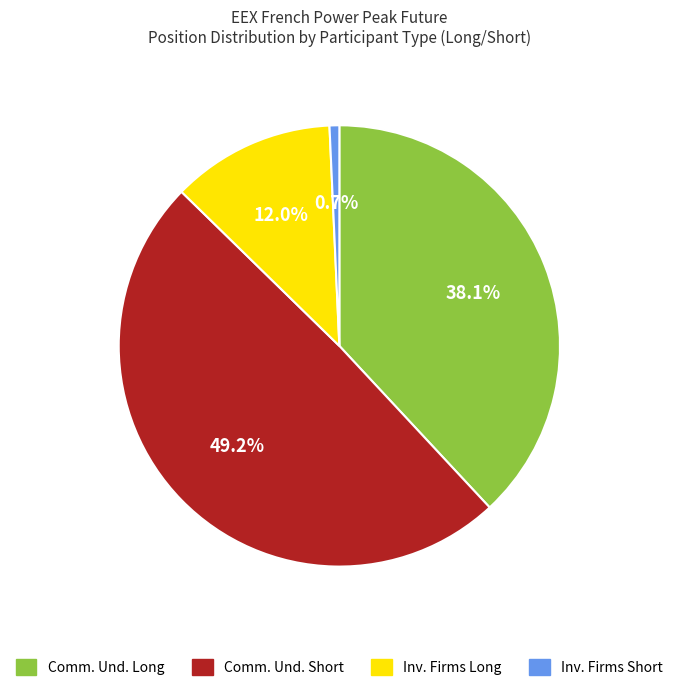

Which has a higher value, Inv. Firms Short or Comm. Und. Short?

Comm. Und. Short